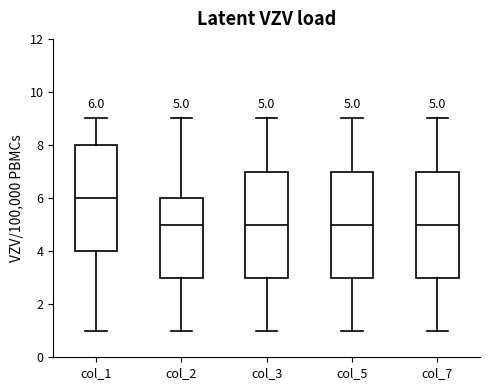

Which box's median line is the highest?

col_1